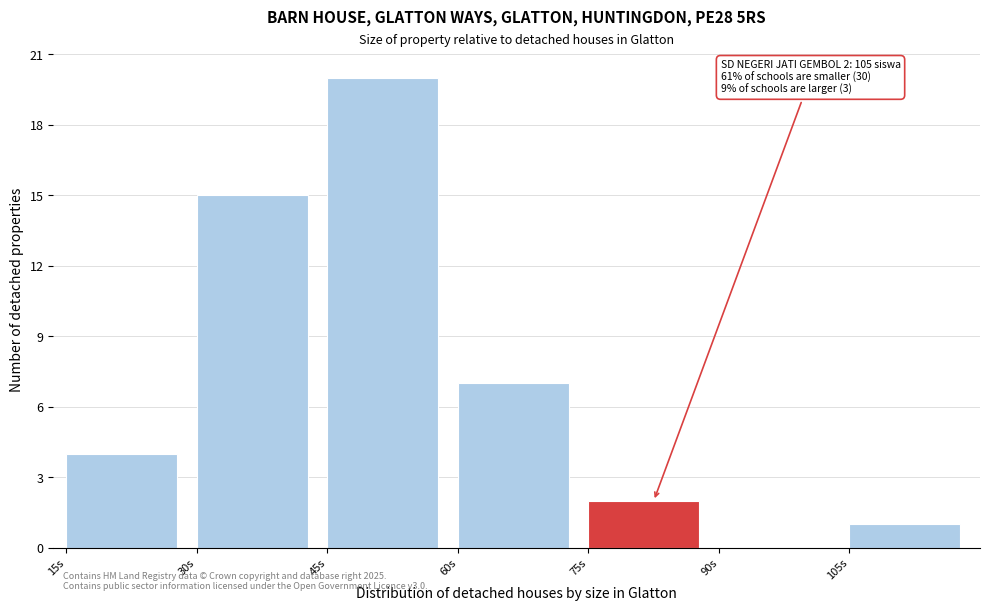

Over which range of the x-axis is the bar tallest?

45 to 60